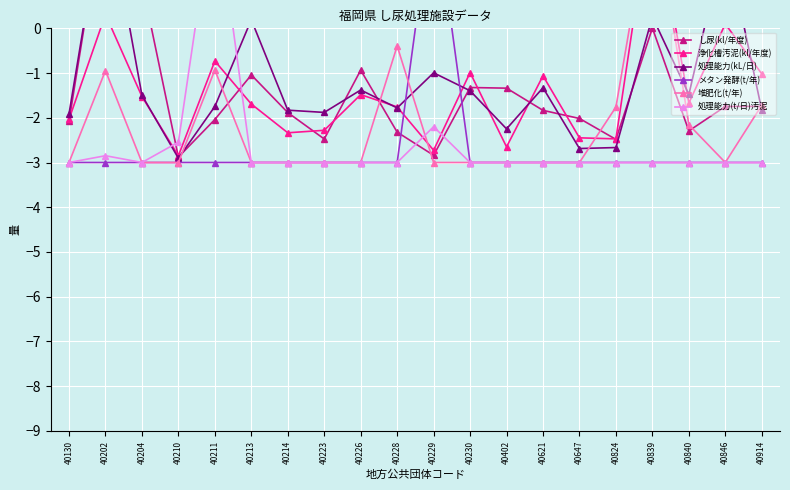

Between 40647 and 40839, which is larger?

40839